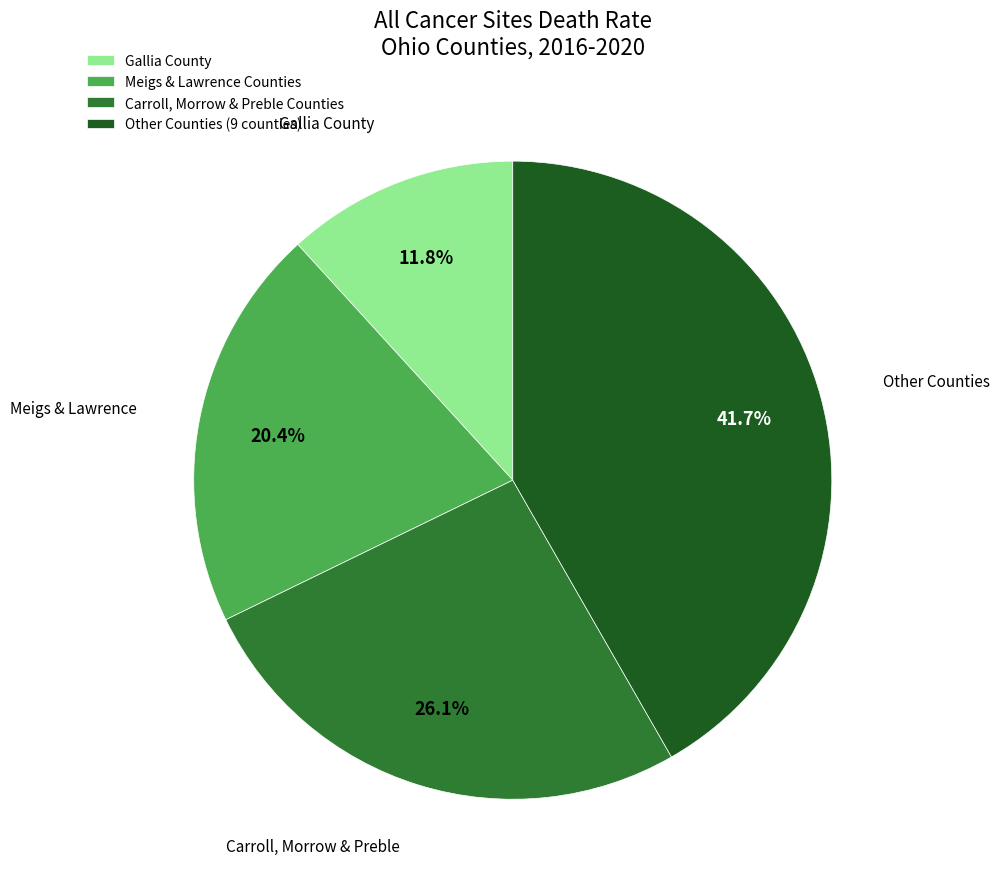

Is the sum of Other Counties (9 counties) and Carroll, Morrow & Preble Counties greater than half?

Yes